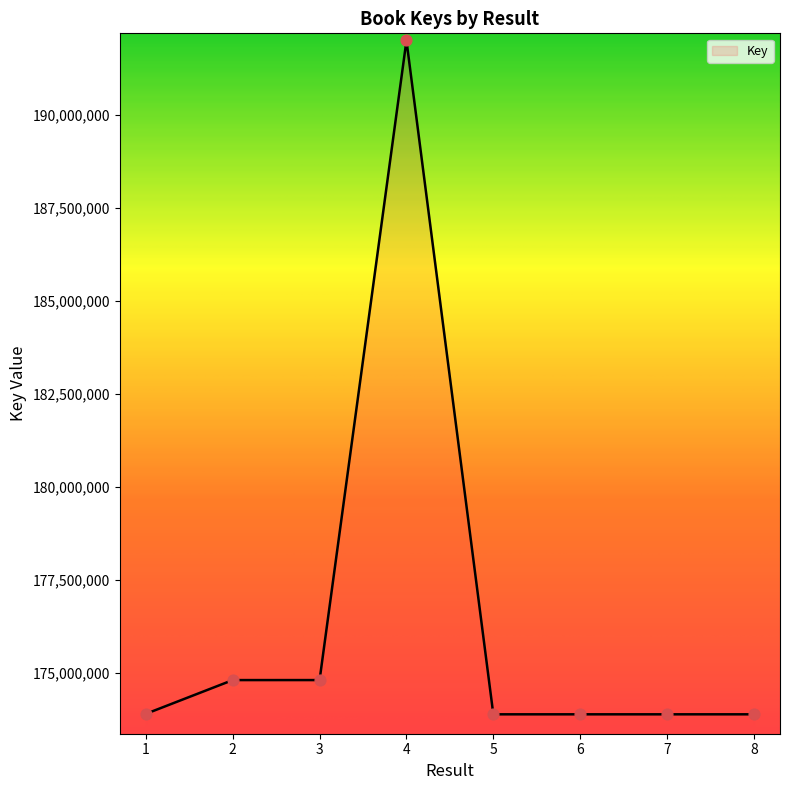

What is the change in value from 3 to 4?

+17194680